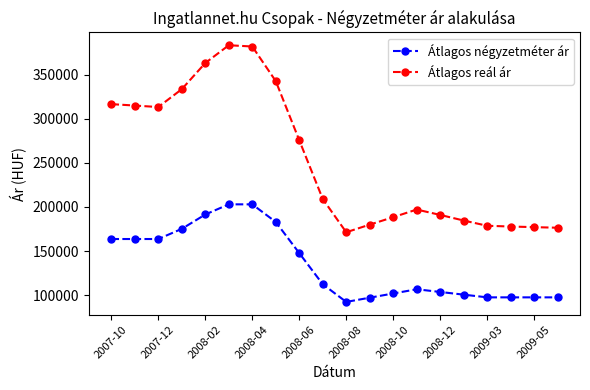

At how many categories does at least one series exceed 266215?

9